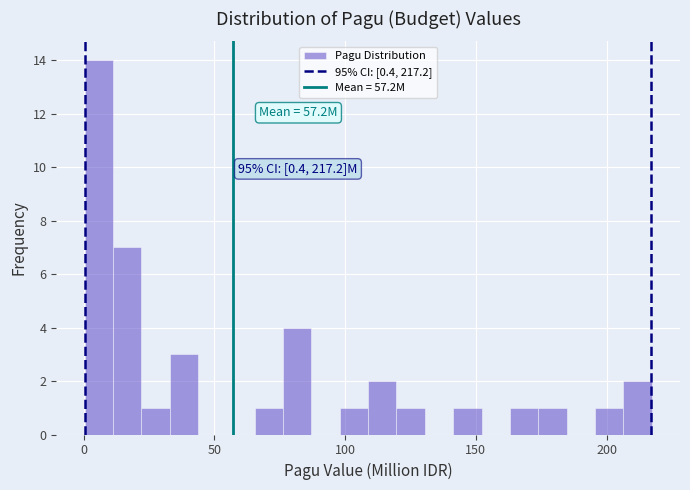

Read against the x-axis, roughly where is the centre of the tallest bar?

5